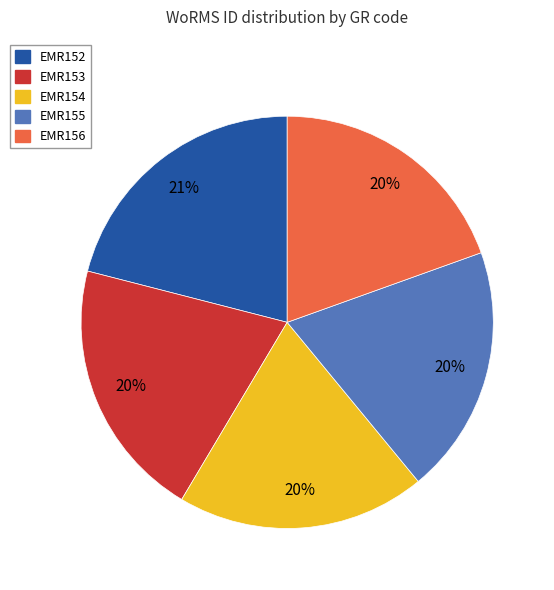

To the nearest percent, what is the difference between the largest and smallest slice percentages?

1%